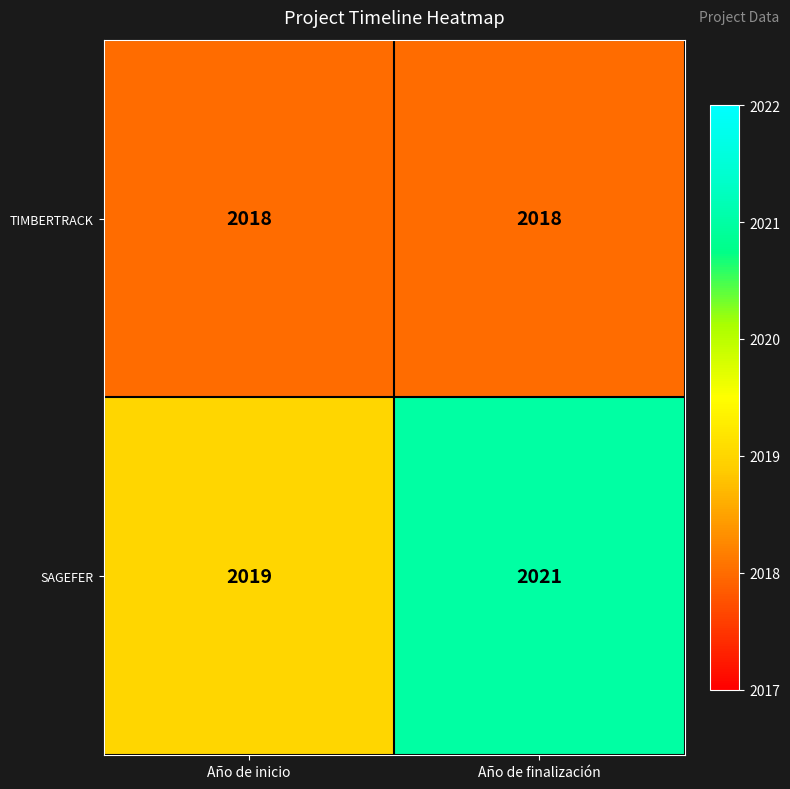

Rank the series at Año de inicio from highest to lowest value.

SAGEFER, TIMBERTRACK